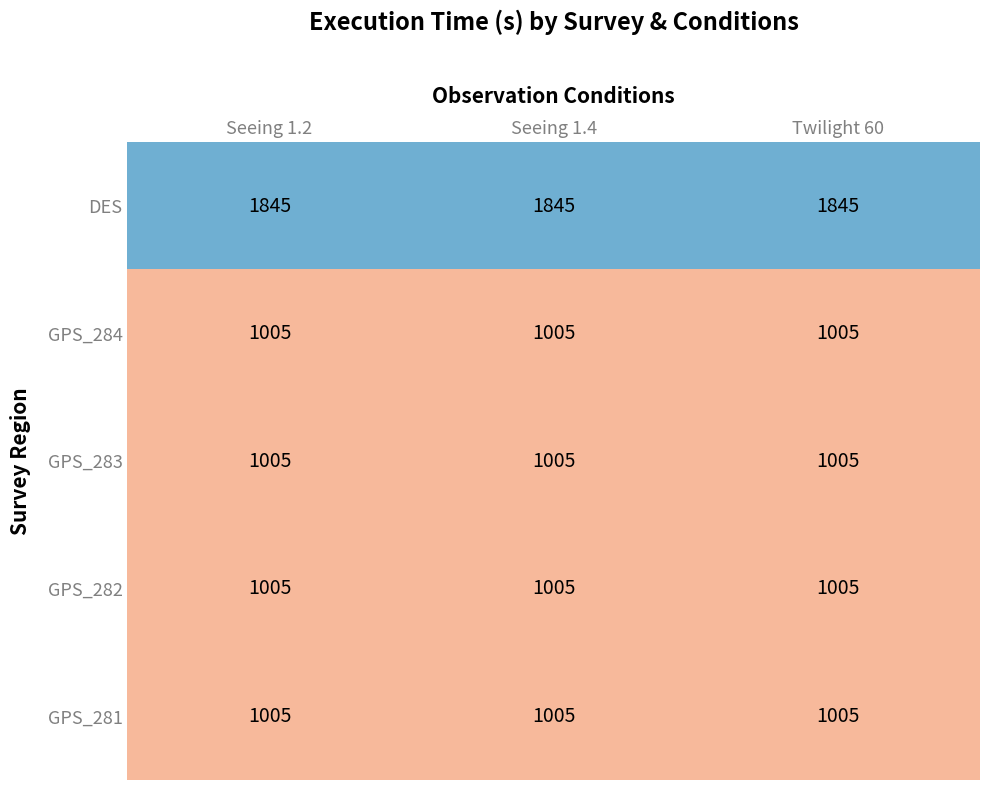

What is the greatest value displayed?

1845